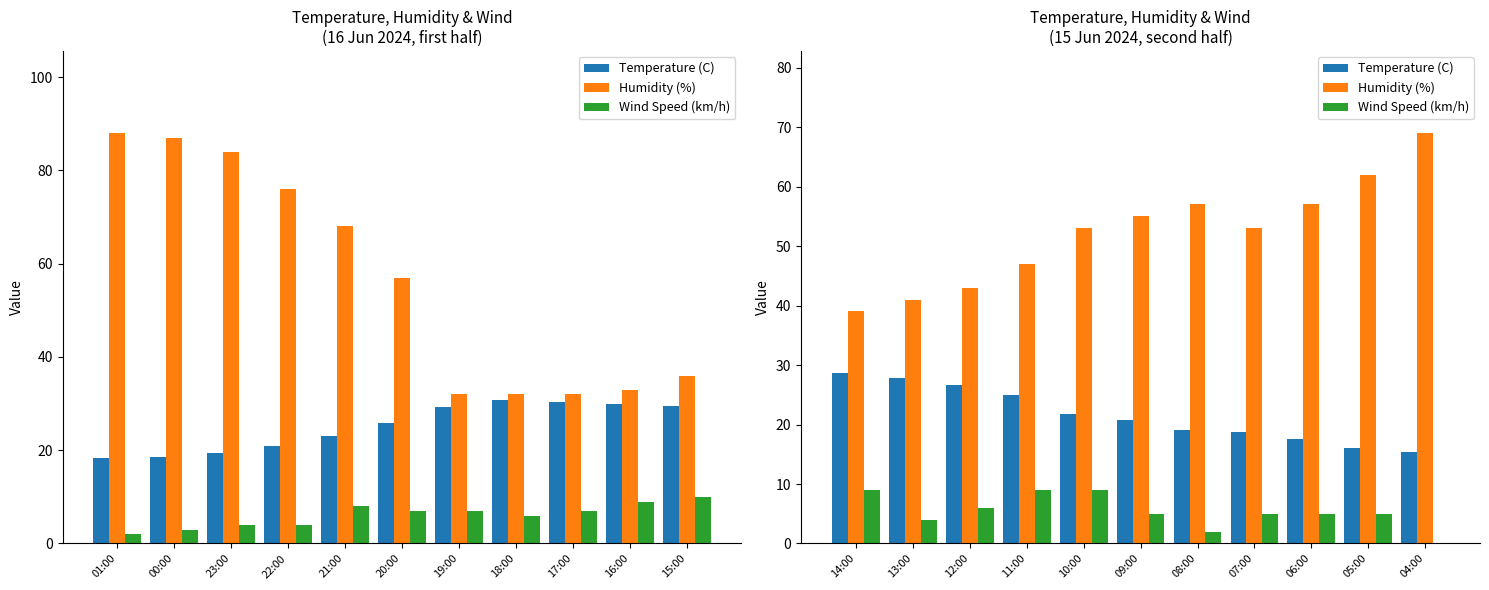

Is the value of Wind Speed (km/h) at 04:00 greater than the value of Temperature (C) at 11:00?

No